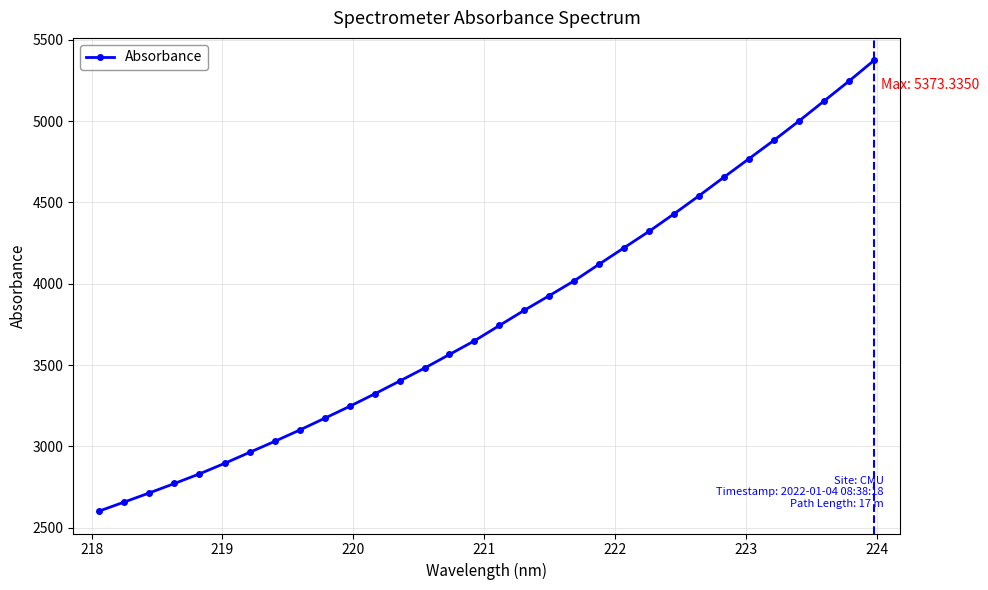

What is the value of the 2nd point from the left?

2658.5